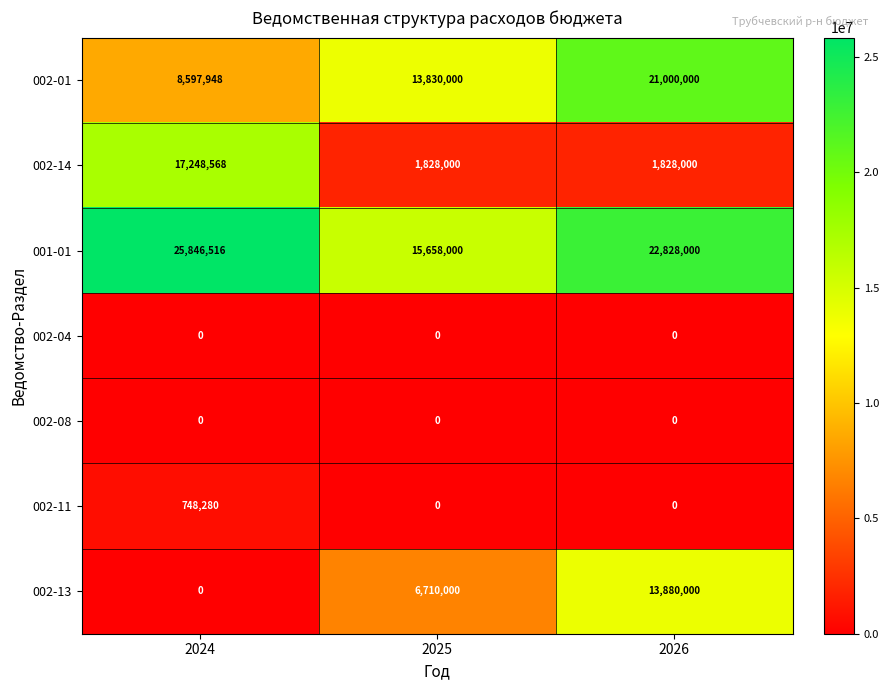

What is the total value across all series at 2025?

38026000